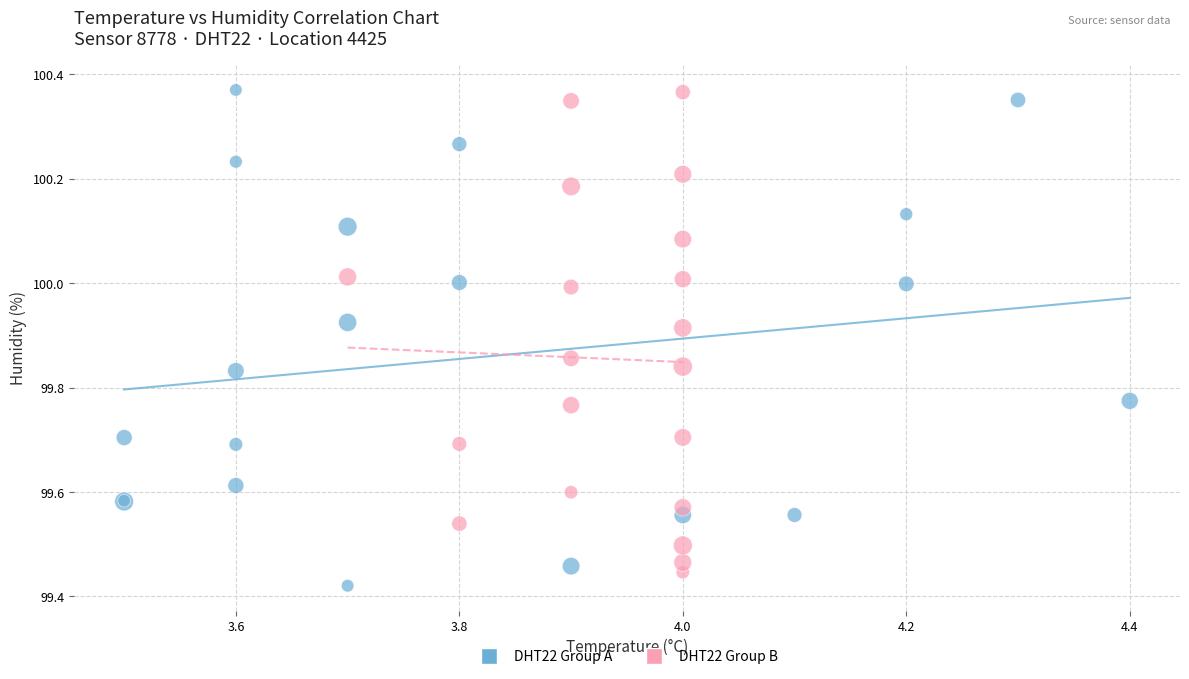

Which series has the widest spread of Y values?

DHT22 Group A